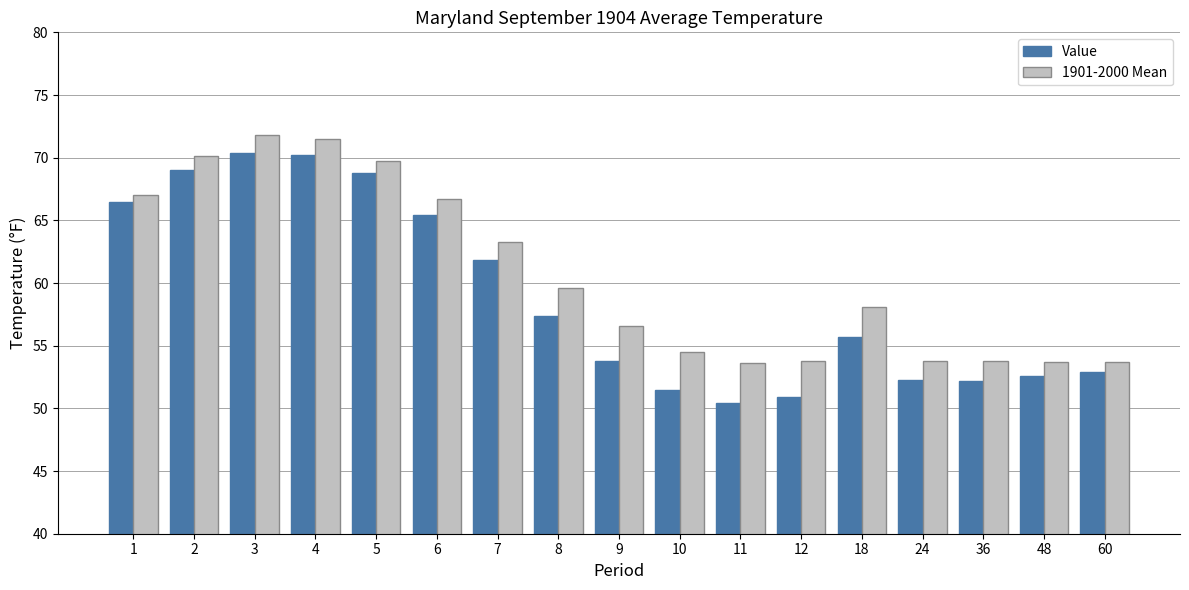

What is the difference between the Value values at 18 and 2?

13.3